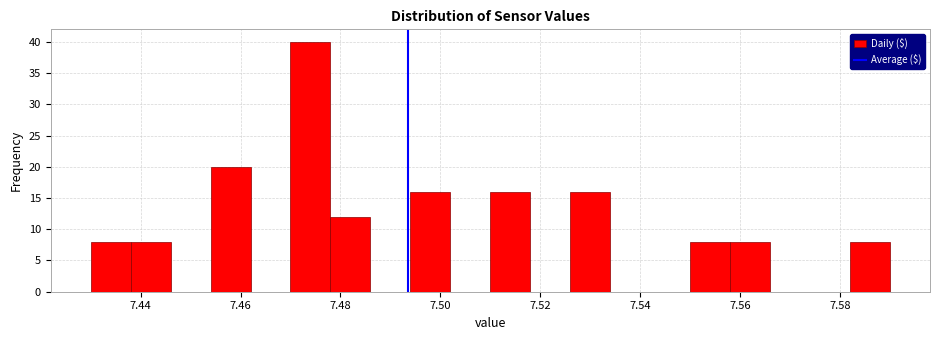

Reading left to right, transcribe this chart: for each bar, give the range it covers on the x-axis and its height. The values are not printed on the chart, so give them approximately, as read against the axis.

7.430 to 7.438: 8
7.438 to 7.446: 8
7.446 to 7.454: 0
7.454 to 7.462: 20
7.462 to 7.470: 0
7.470 to 7.478: 40
7.478 to 7.486: 12
7.486 to 7.494: 0
7.494 to 7.502: 16
7.502 to 7.510: 0
7.510 to 7.518: 16
7.518 to 7.526: 0
7.526 to 7.534: 16
7.534 to 7.542: 0
7.542 to 7.550: 0
7.550 to 7.558: 8
7.558 to 7.566: 8
7.566 to 7.574: 0
7.574 to 7.582: 0
7.582 to 7.590: 8